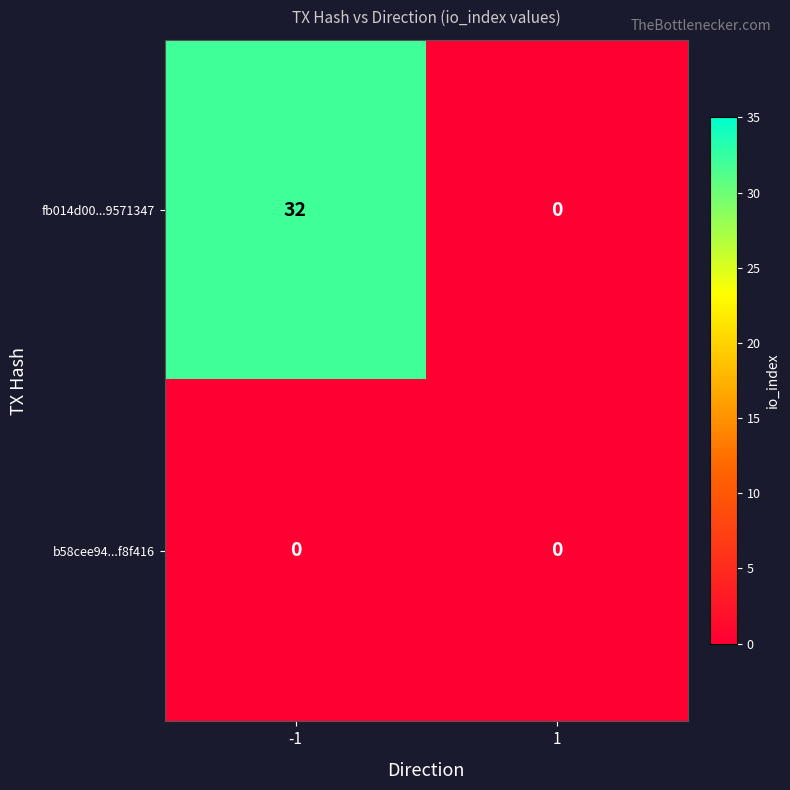

List the series in order of their overall mean, highest first.

fb014d00...9571347, b58cee94...f8f416